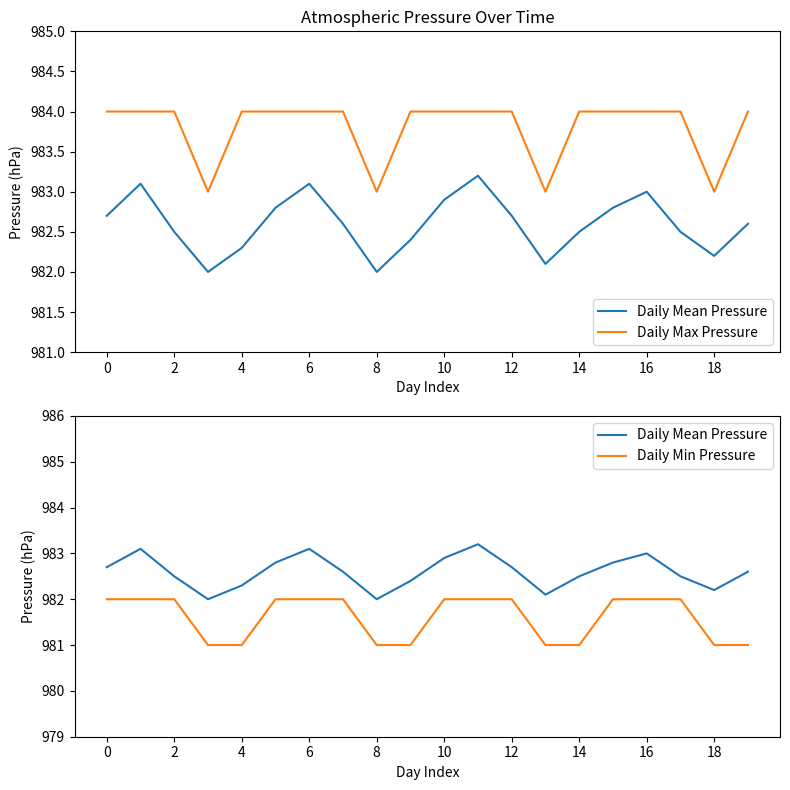

Rank the series by their maximum value, from lowest to highest.

Daily Min Pressure, Daily Mean Pressure, Daily Max Pressure